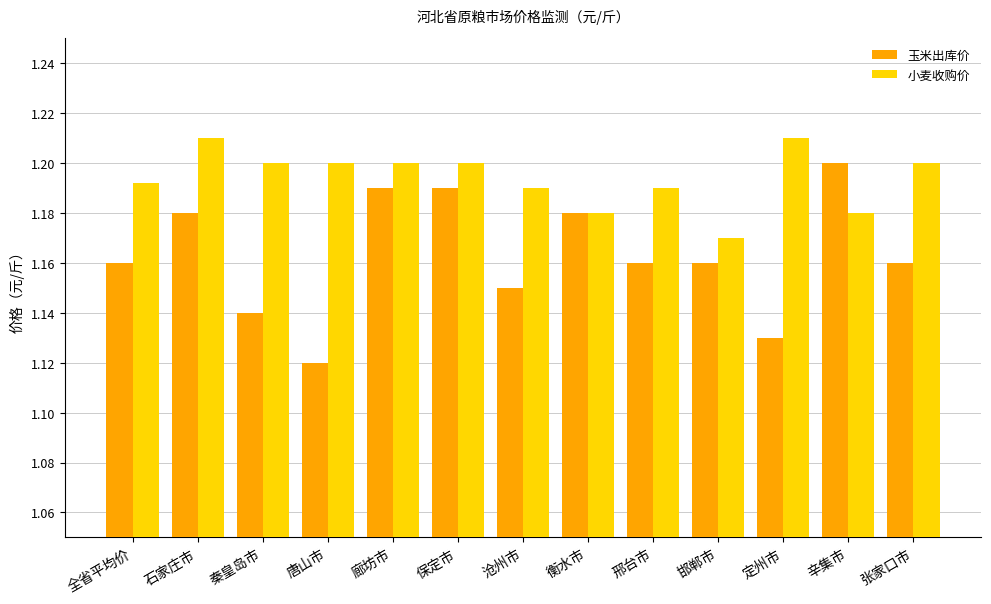

Rank the series by their average value, from highest to lowest.

小麦收购价, 玉米出库价